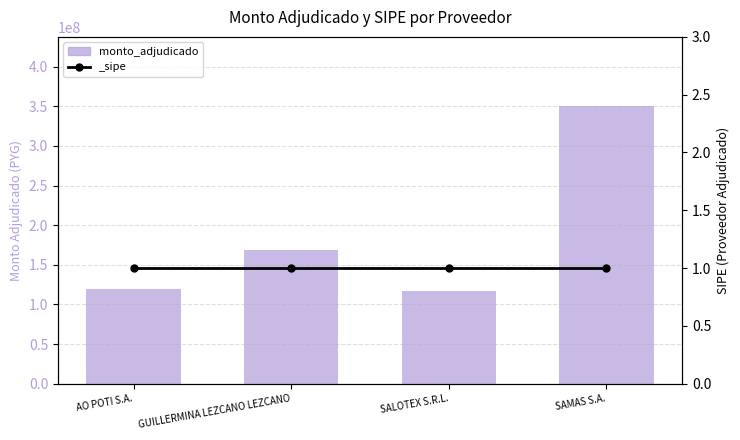

True or false: the data shows 80505479 at AO POTI S.A..

False